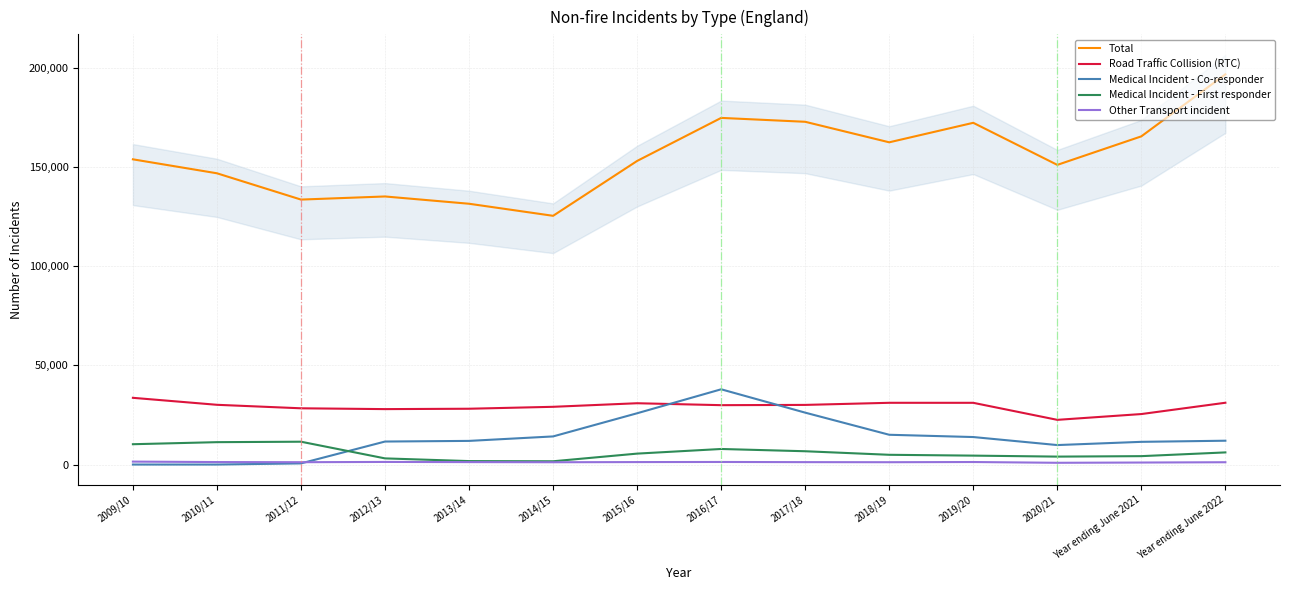

Where does the Total series first go above 153804?

2016/17